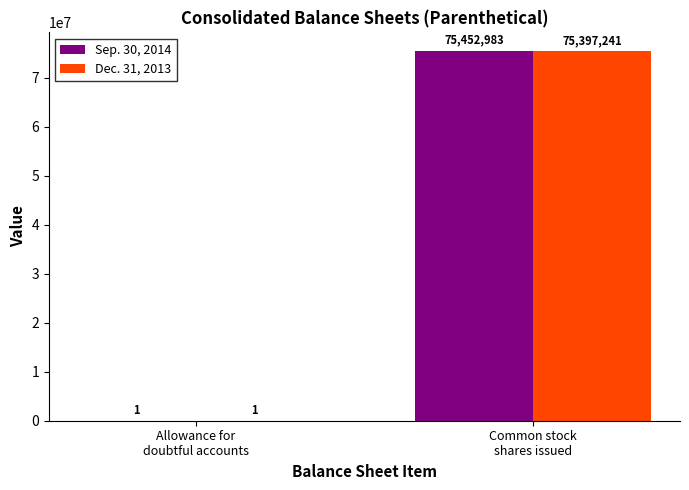

Reading left to right, extract all data points from this chart.

Sep. 30, 2014: Allowance for
doubtful accounts=1	Common stock
shares issued=75452983
Dec. 31, 2013: Allowance for
doubtful accounts=1	Common stock
shares issued=75397241